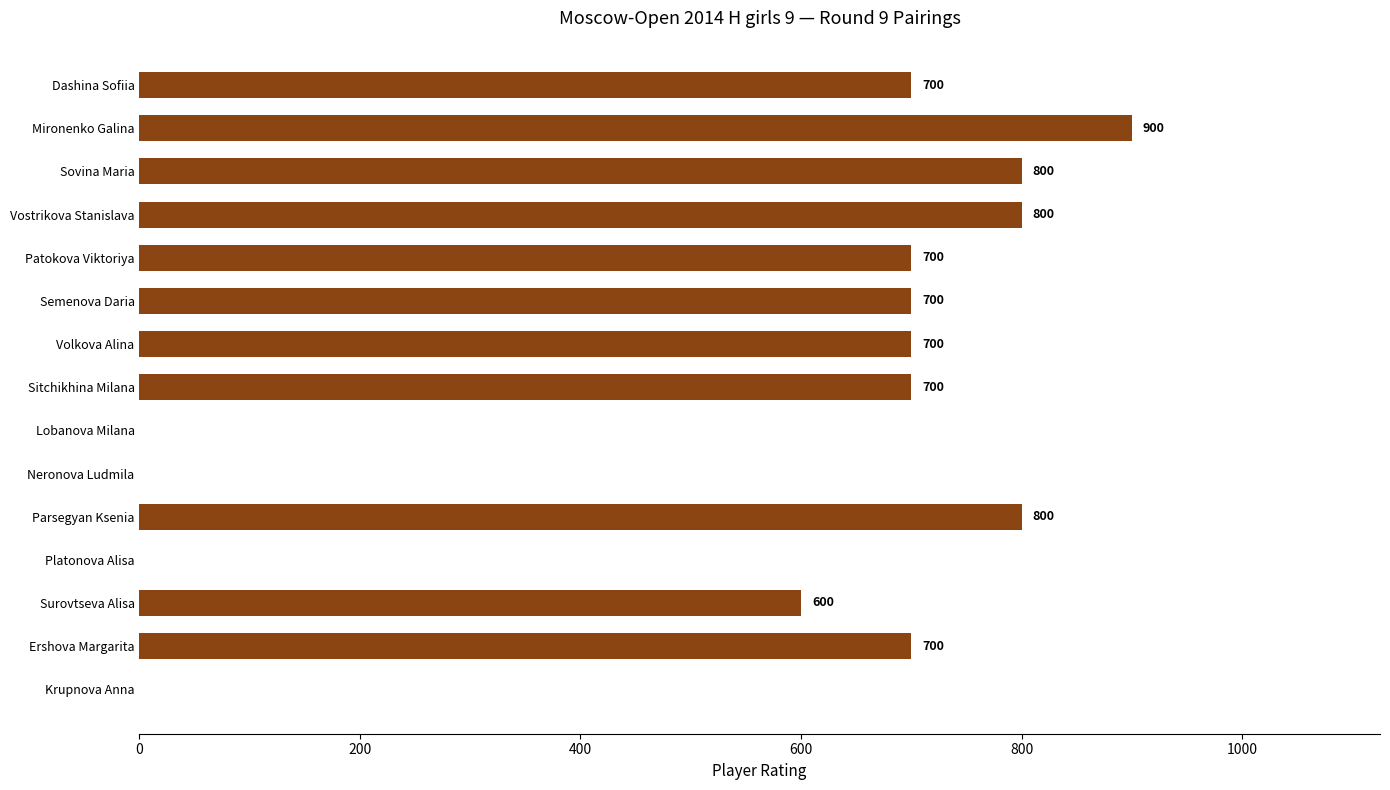

At which category does the chart reach its peak across all series?

Mironenko Galina